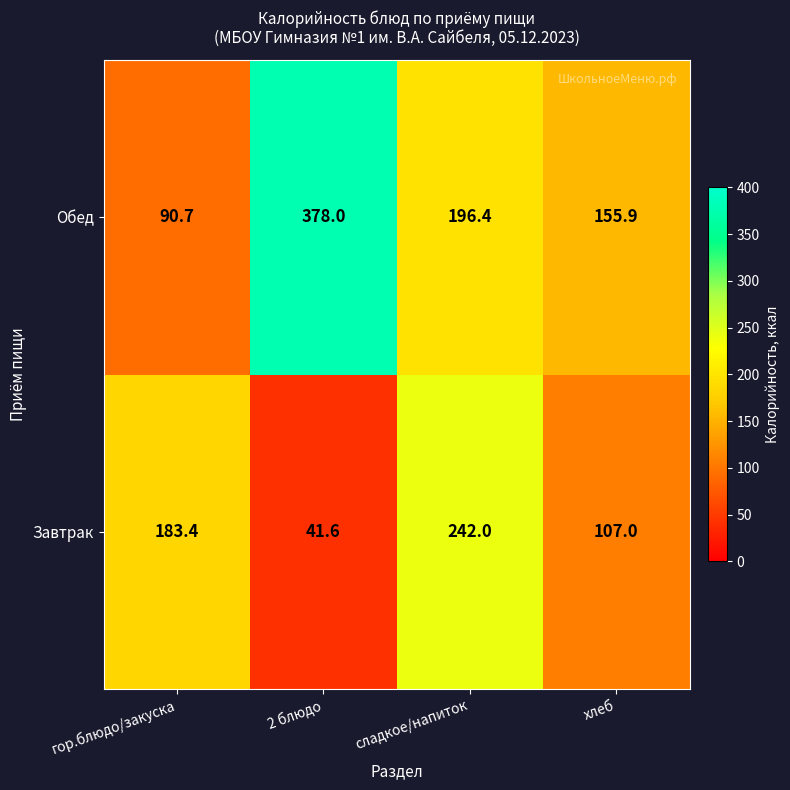

At which category does the chart reach its peak across all series?

2 блюдо